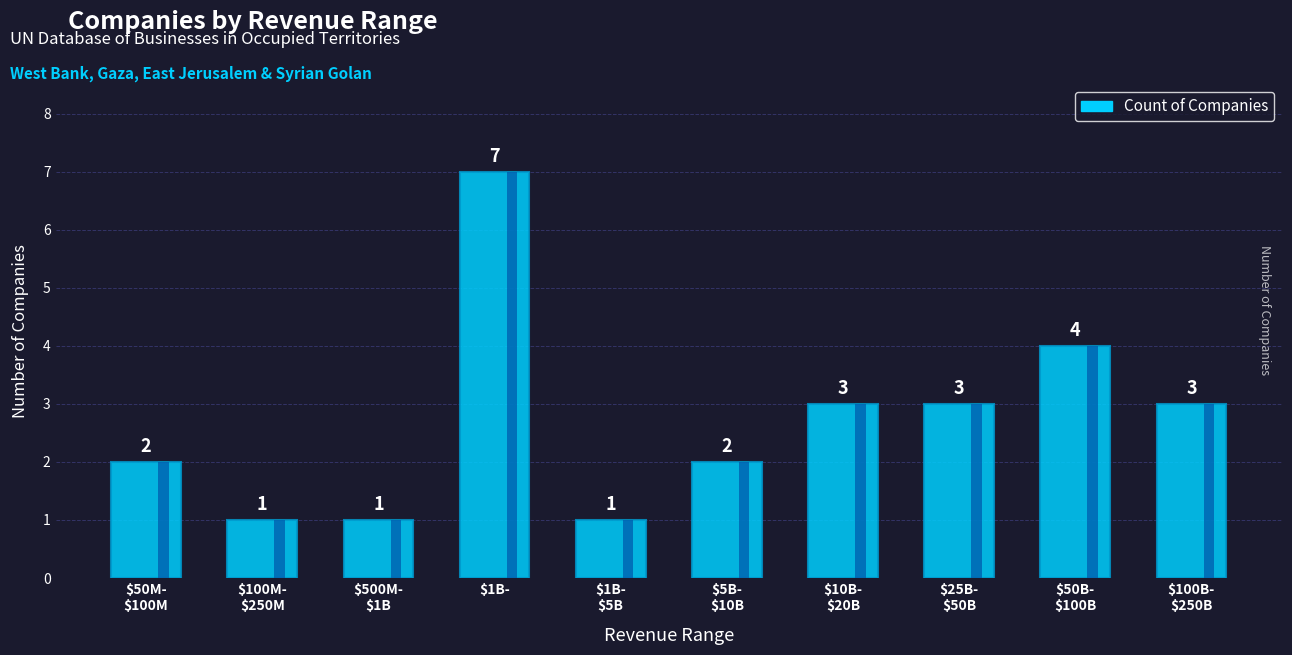

Between $10B-
$20B and $500M-
$1B, which is larger?

$10B-
$20B